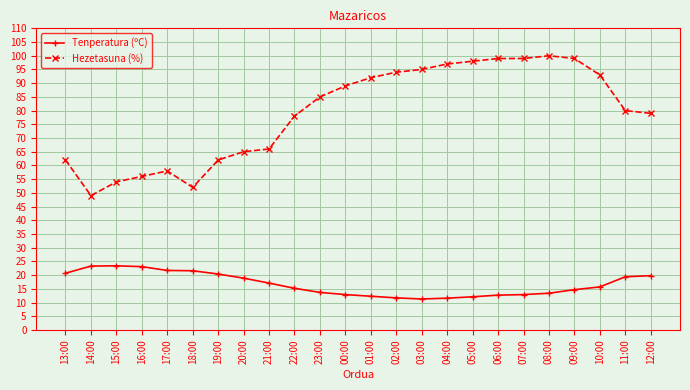

What is the difference between the Tenperatura (ºC) values at 11:00 and 07:00?

6.5